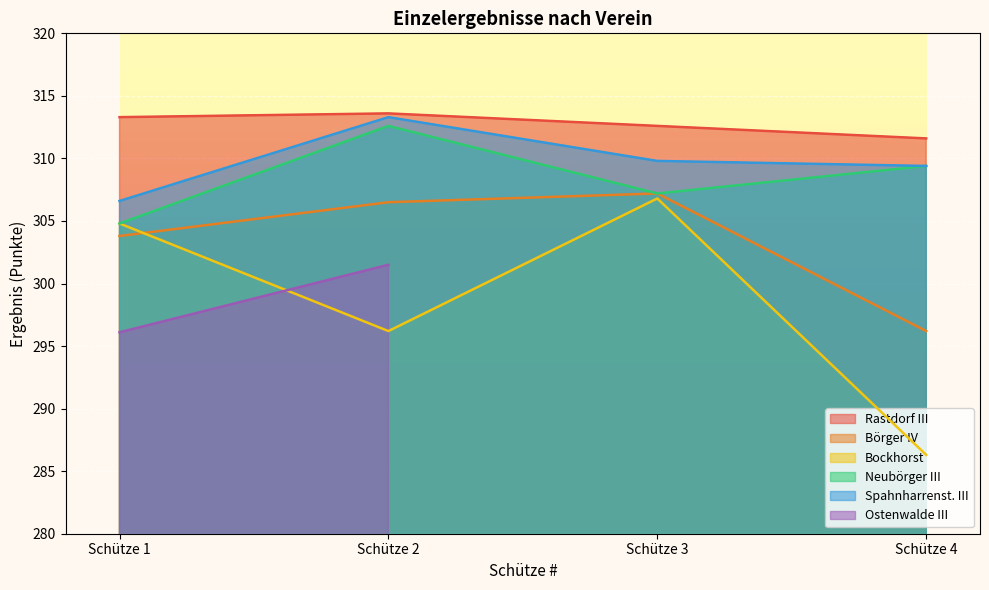

What is the difference between the maximum and minimum values in the Börger IV series?

11.0